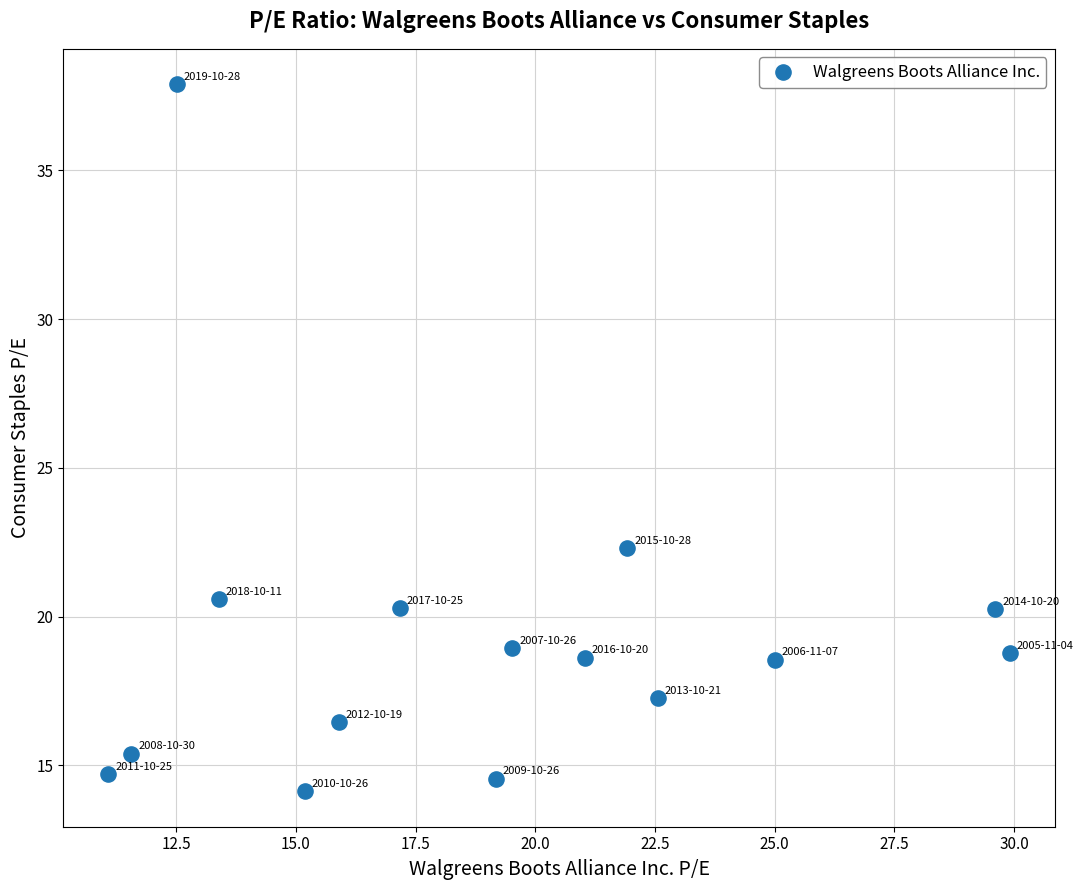

What is the range of X values (max minus min)?

18.8